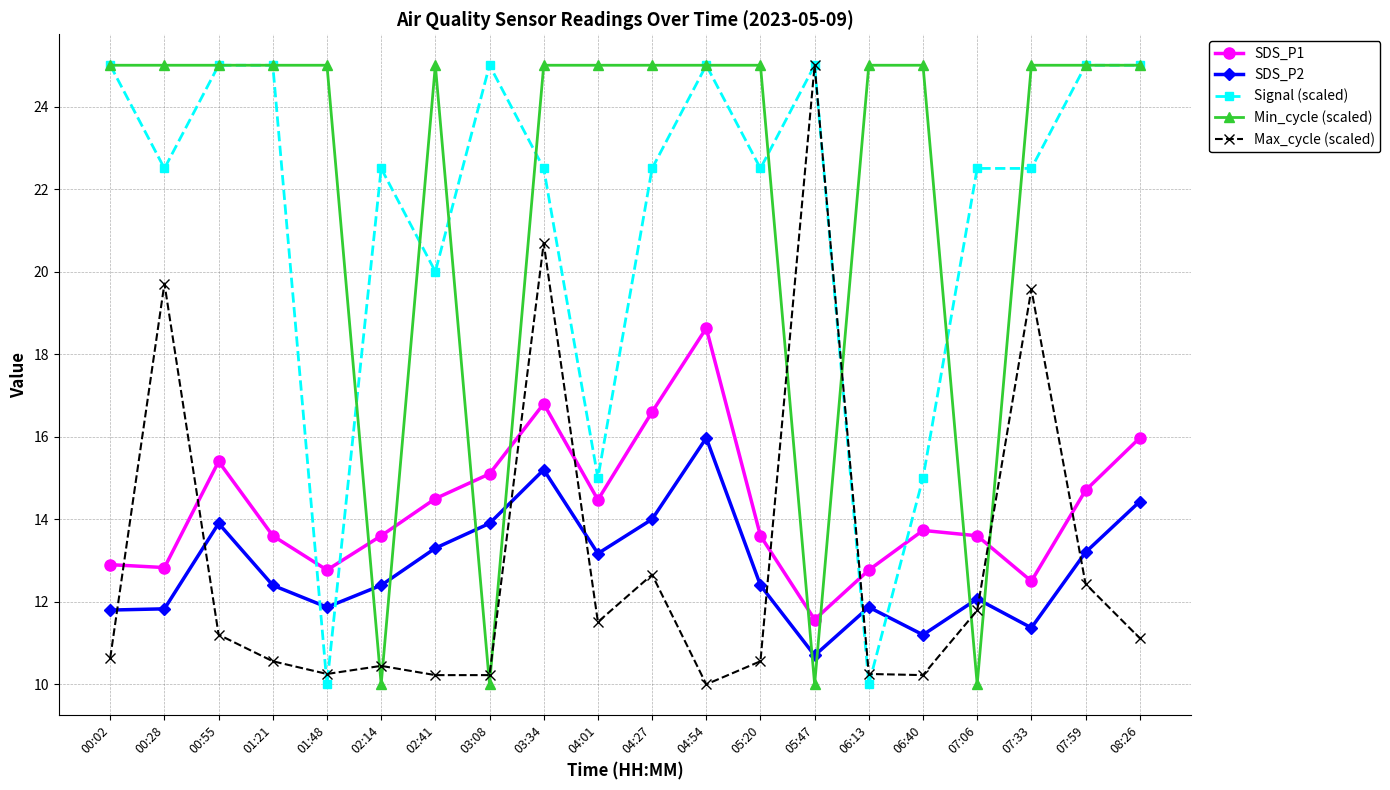

What is the sum of the Signal (scaled) values at 03:08 and 00:55?

50.0